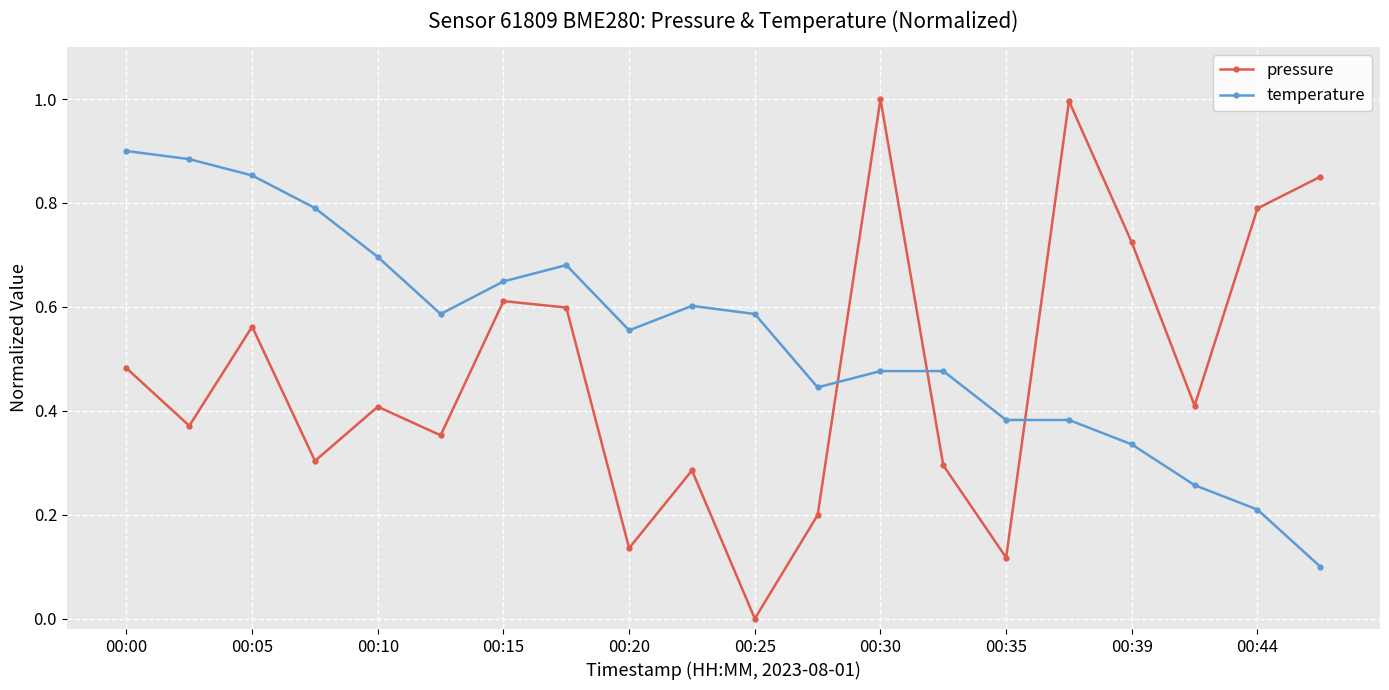

What is the difference between the maximum and minimum values in the pressure series?

1.0